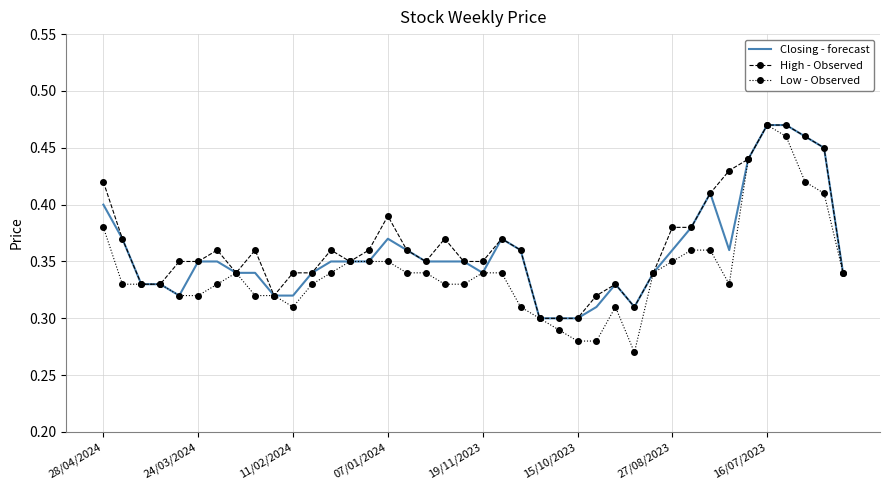

Which series has the widest spread of values?

Low - Observed